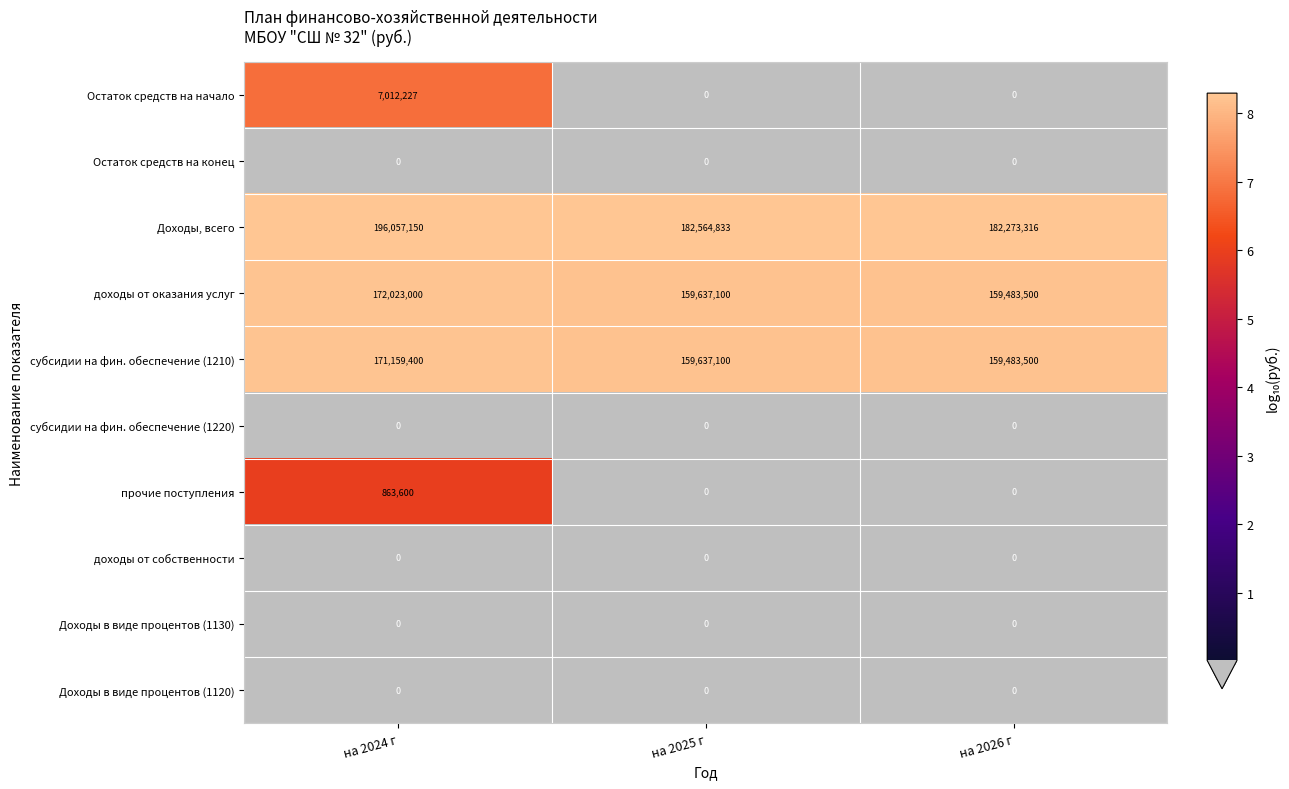

At which category is the sum across all series the highest?

на 2024 г